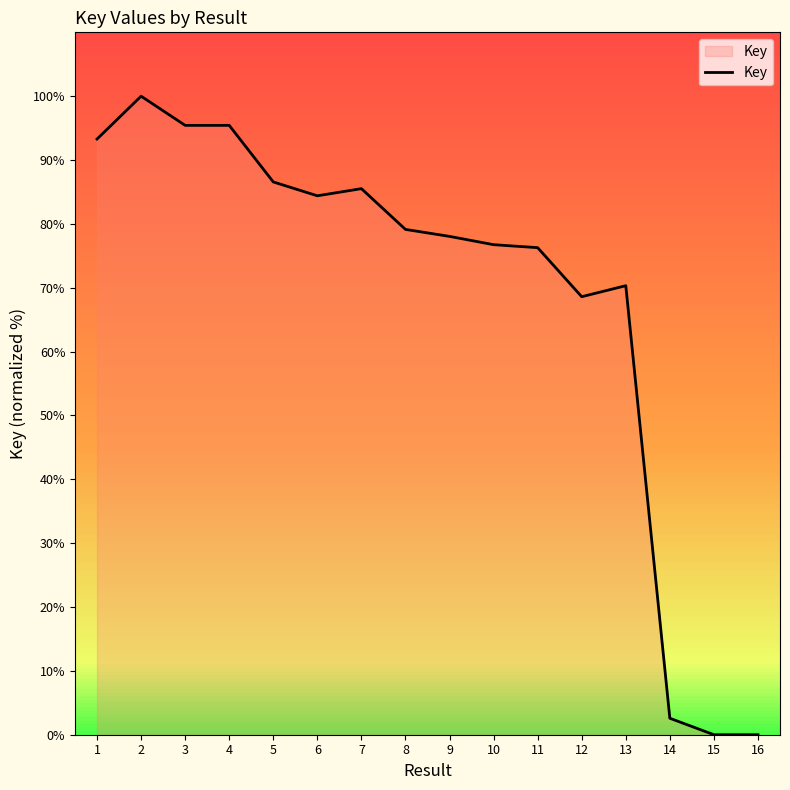

Is it true that the value at 5 is 86.6?

True